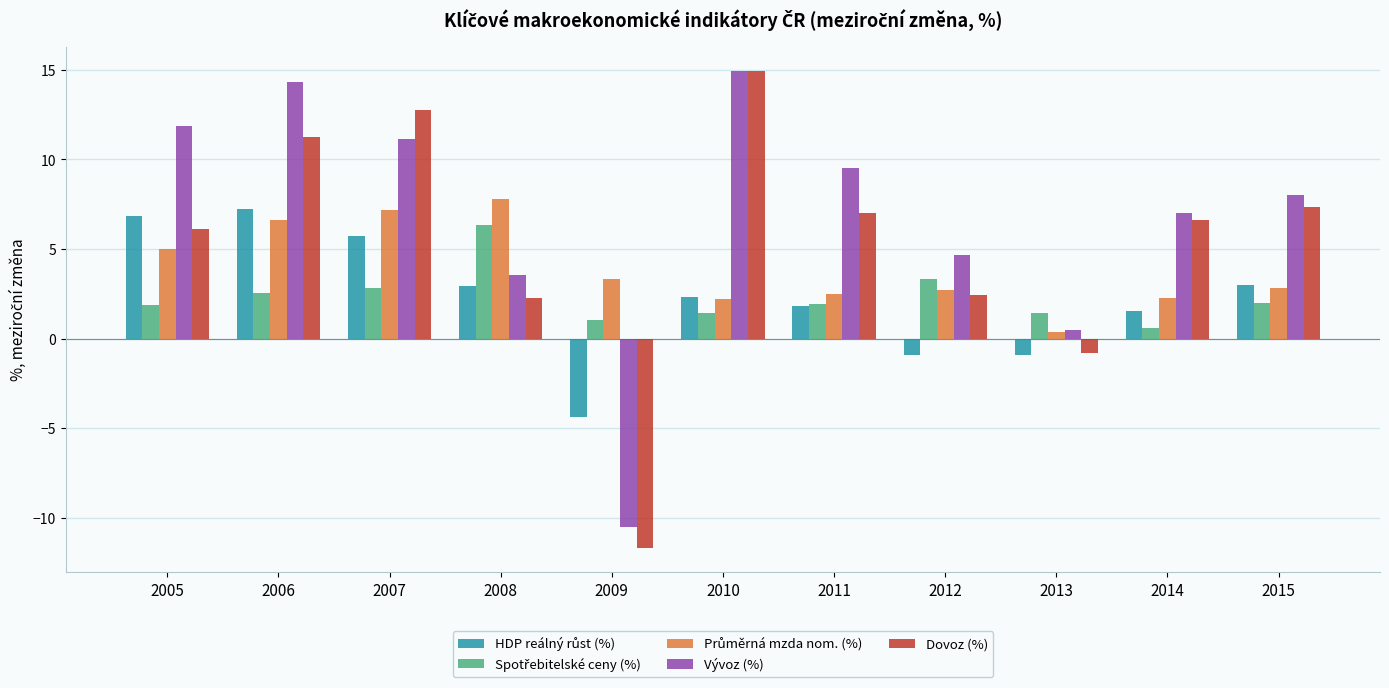

What is the smallest value displayed?

-11.7